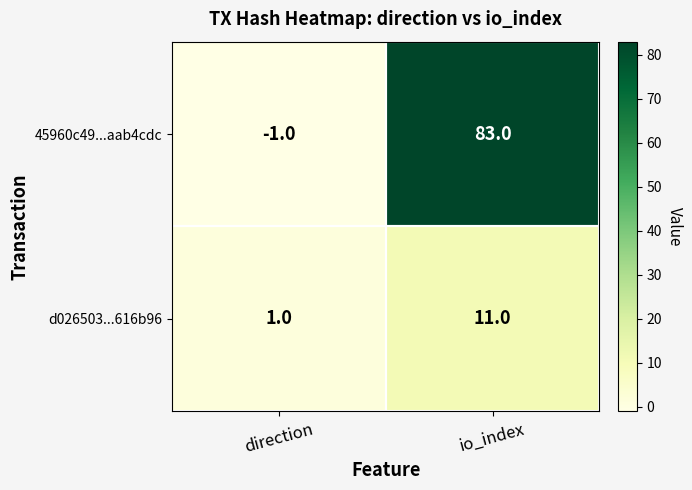

Which series has the largest total across all categories?

45960c49...aab4cdc